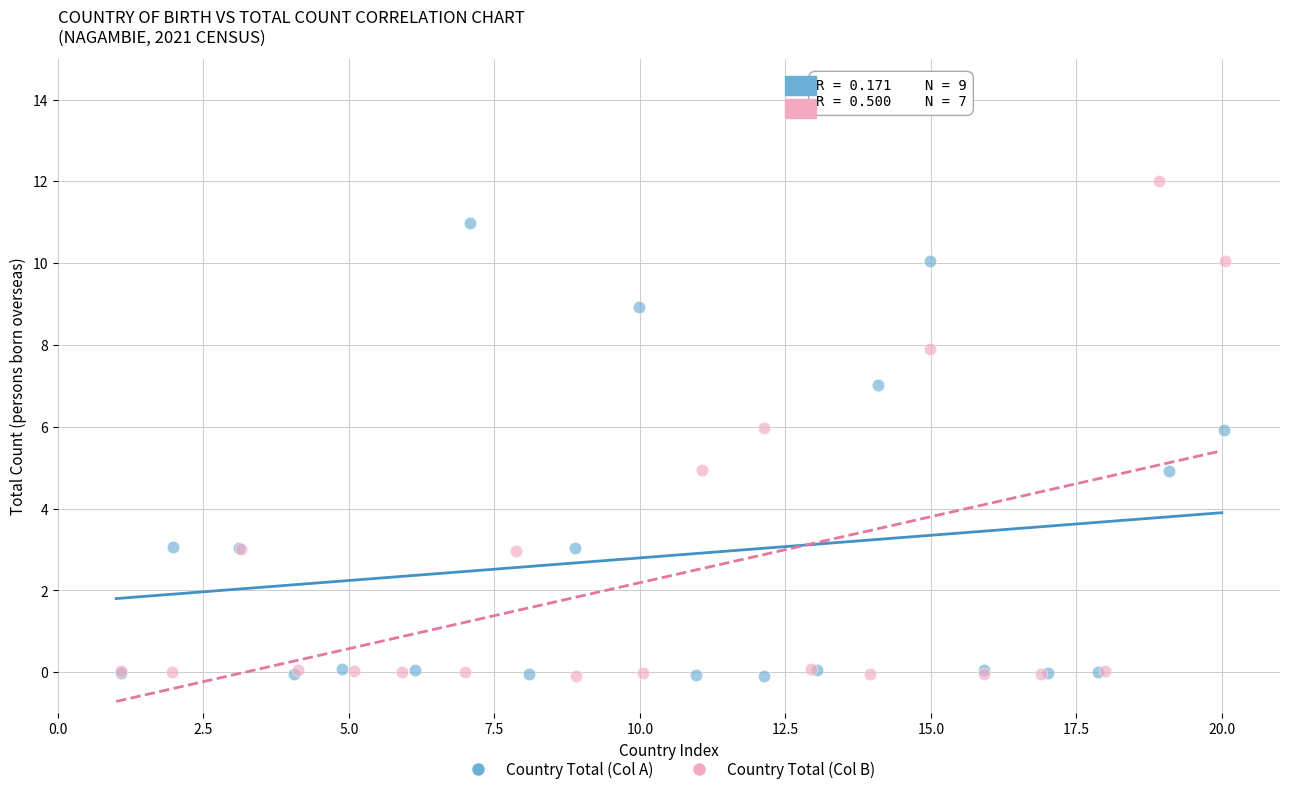

Which series has the largest Y range (max minus min)?

Country Total (Col B)